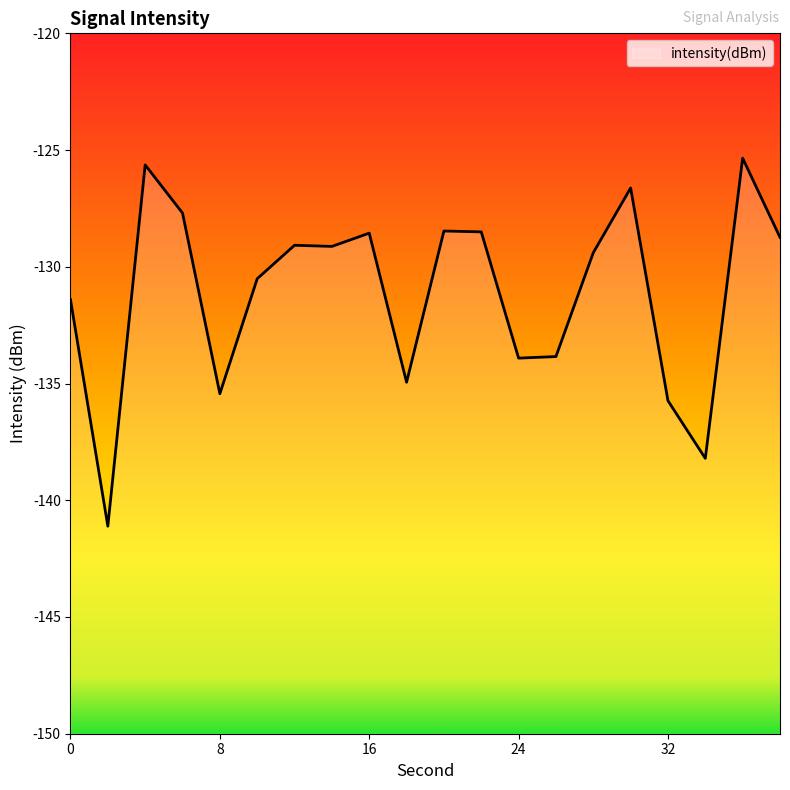

At which label is the value closest to -133?

26